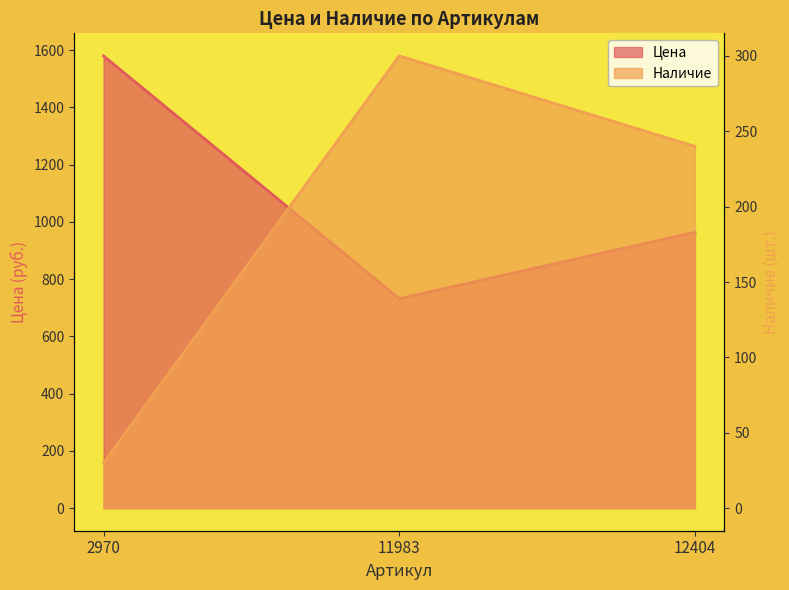

What is the maximum value for Наличие?

300